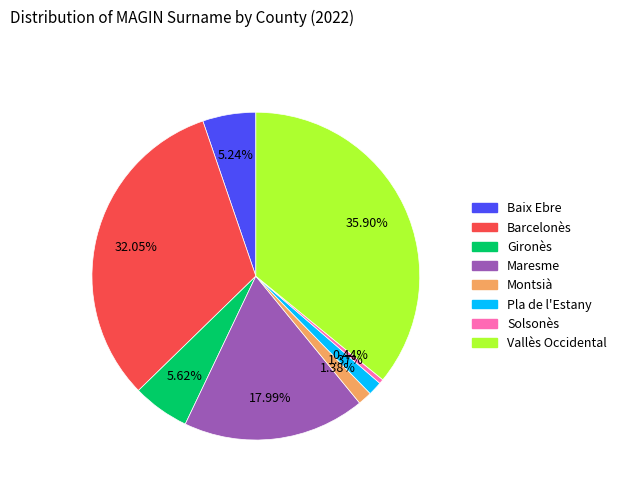

Between Solsonès and Pla de l'Estany, which is larger?

Pla de l'Estany